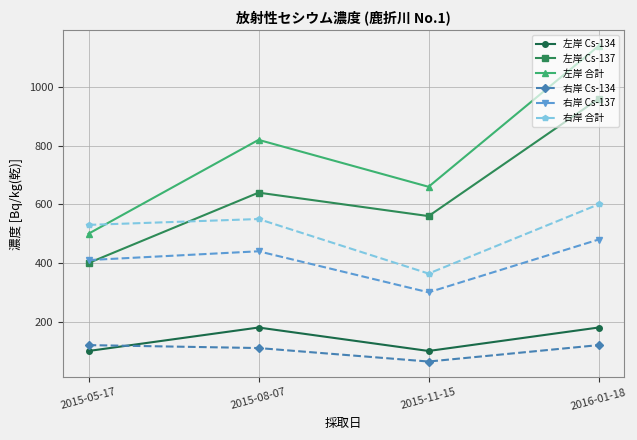

True or false: 左岸 合計 and 右岸 Cs-134 cross at least once.

False